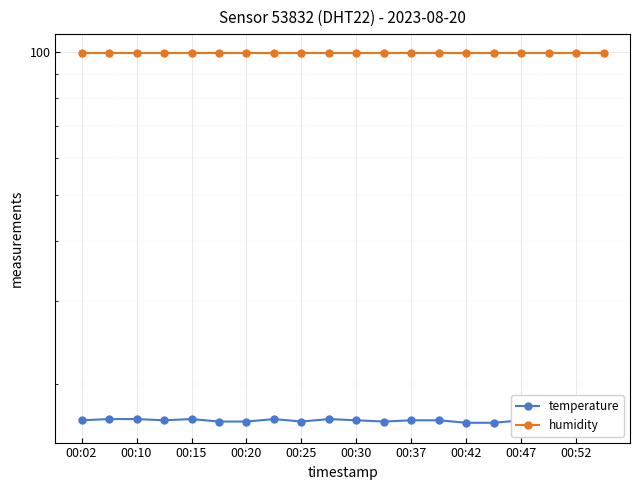

What is the spread (max minus min) of values at 00:47?

83.1